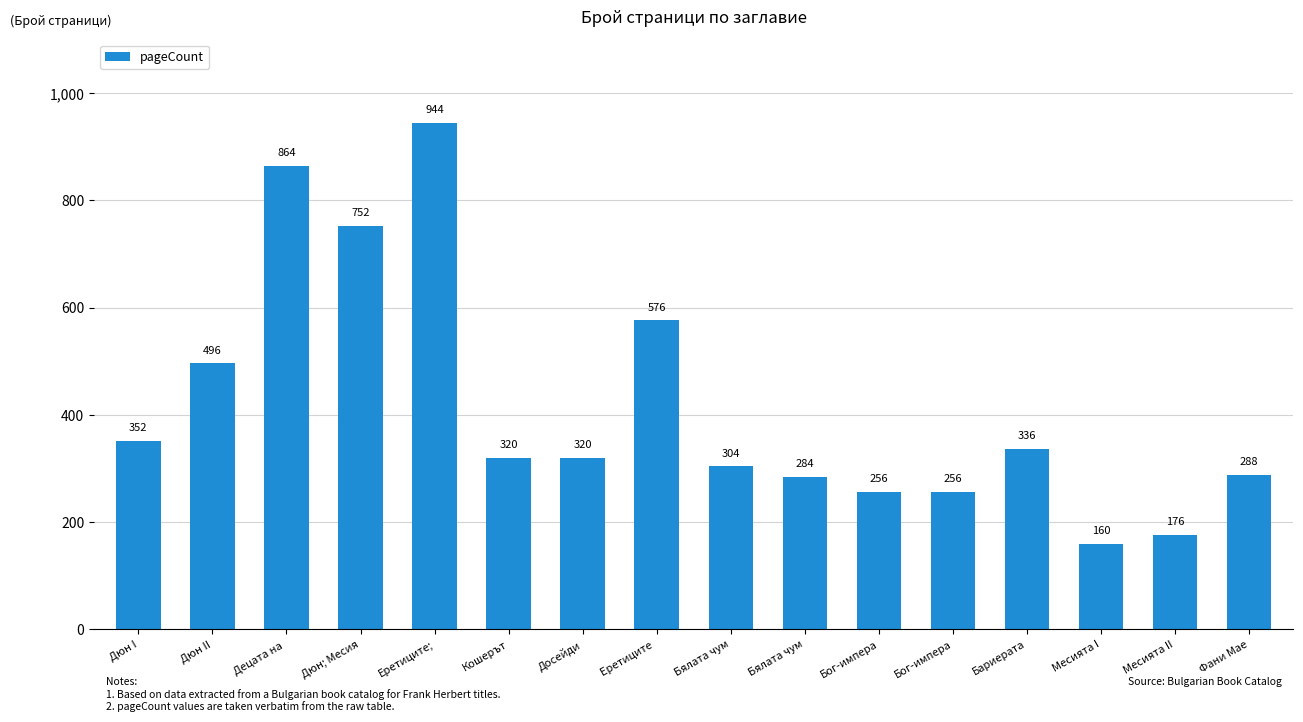

Reading left to right, extract all data points from this chart.

352	496	864	752	944	320	320	576	304	284	256	256	336	160	176	288